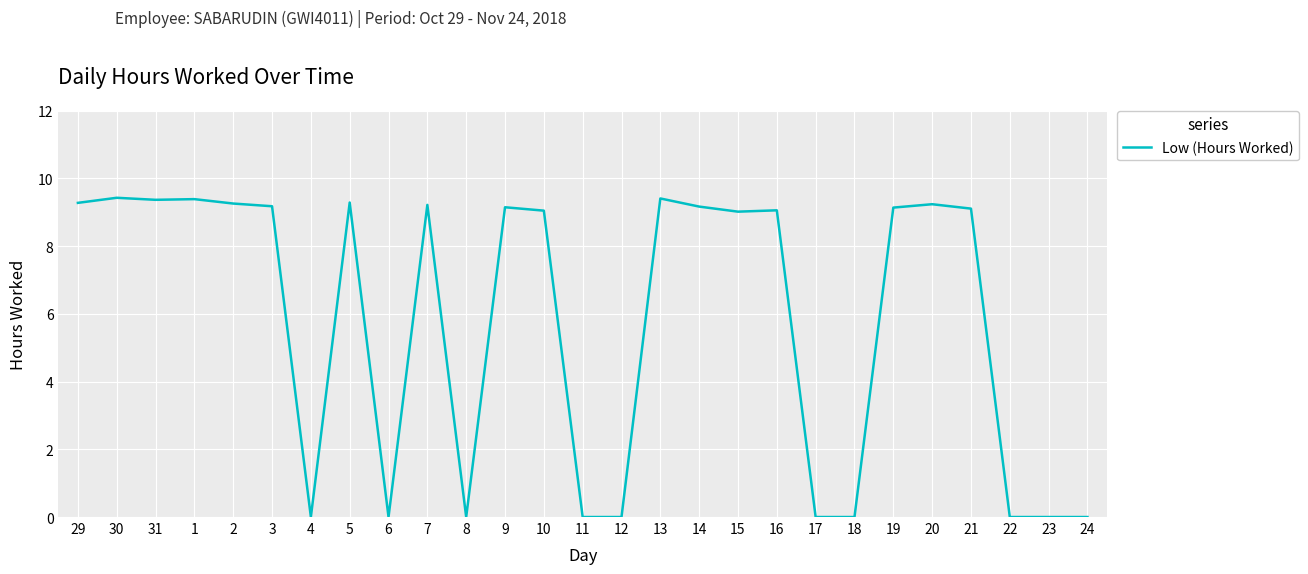

Does the chart have visible grid lines?

Yes